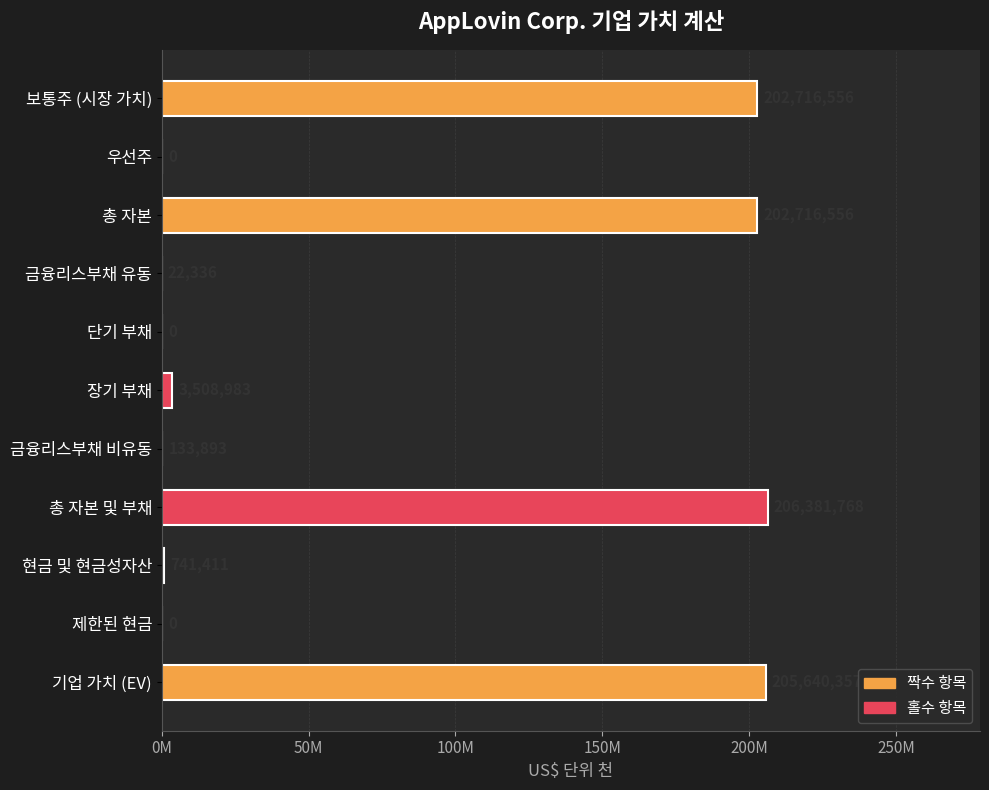

Are the bars horizontal?

Yes